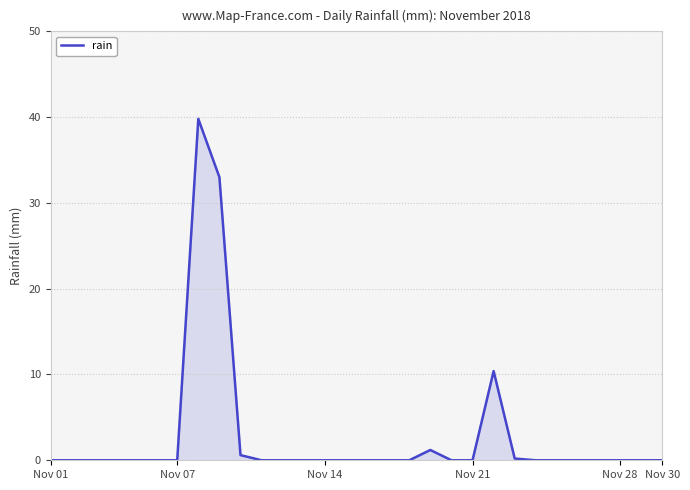

What is the maximum value shown in the chart?

39.8